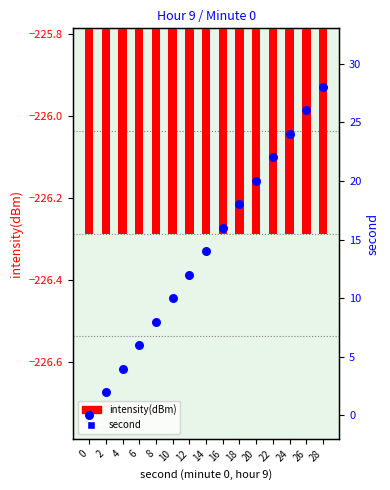

Which series reaches the minimum Y coordinate?

intensity(dBm)